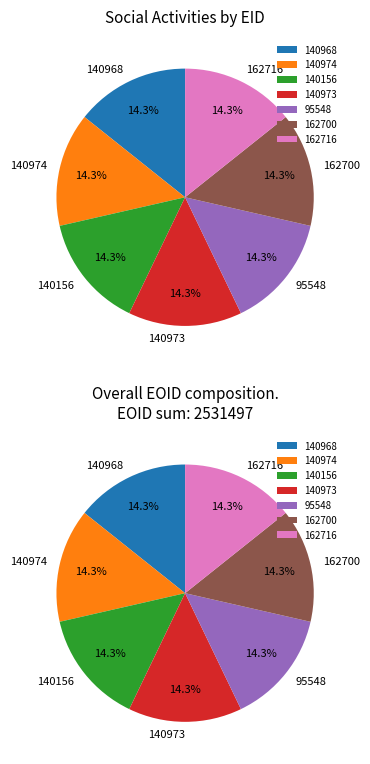

Which has a higher value, 140156 or 140973?

140973